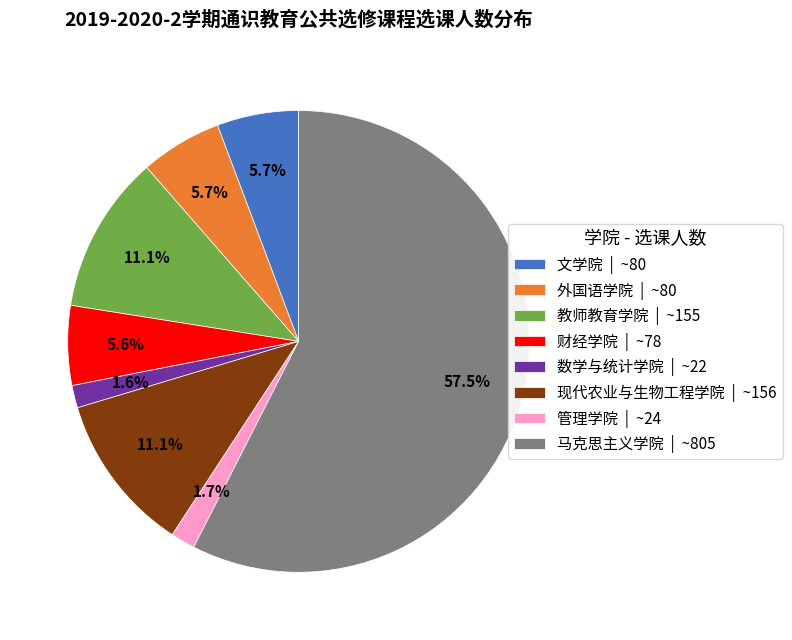

What is the majority slice?

马克思主义学院